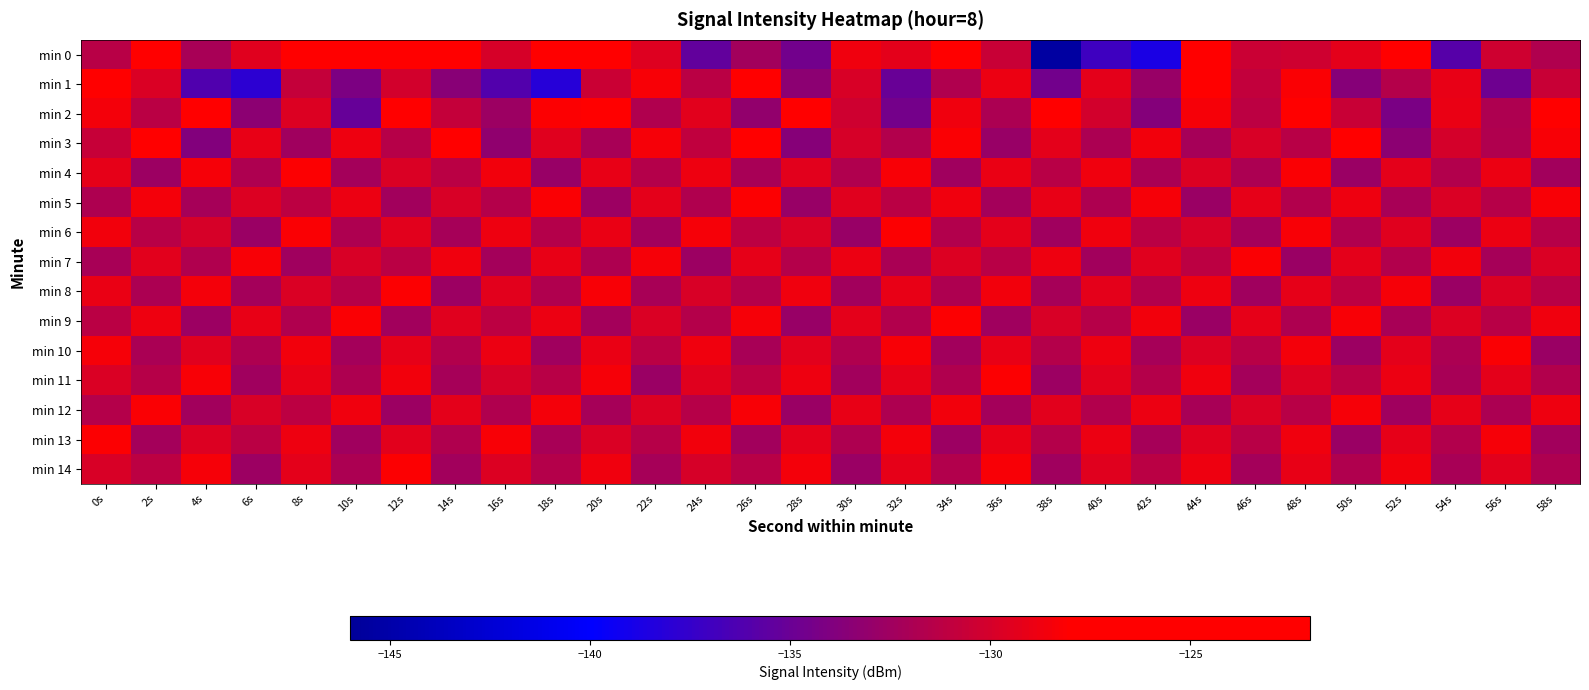

Which has a higher value, 52s or 10s?

10s